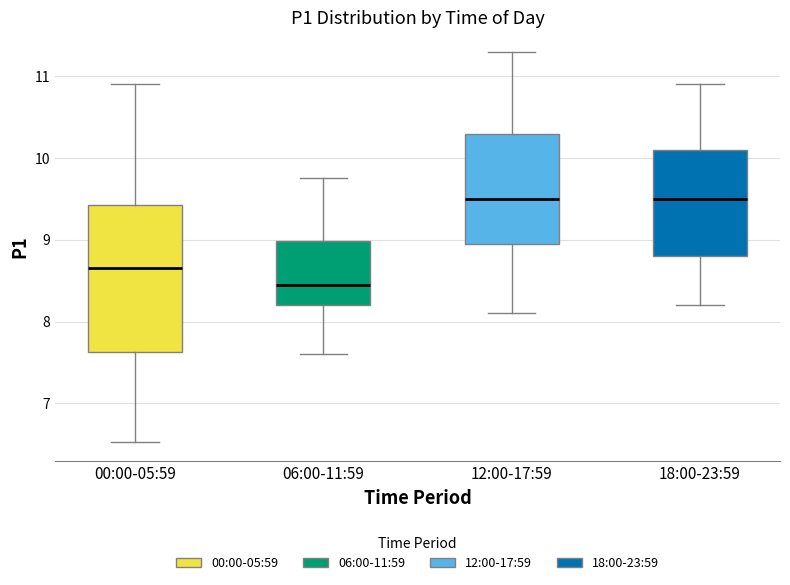

Comparing the boxes themselves (not the whiskers), which one is the tallest?

00:00-05:59